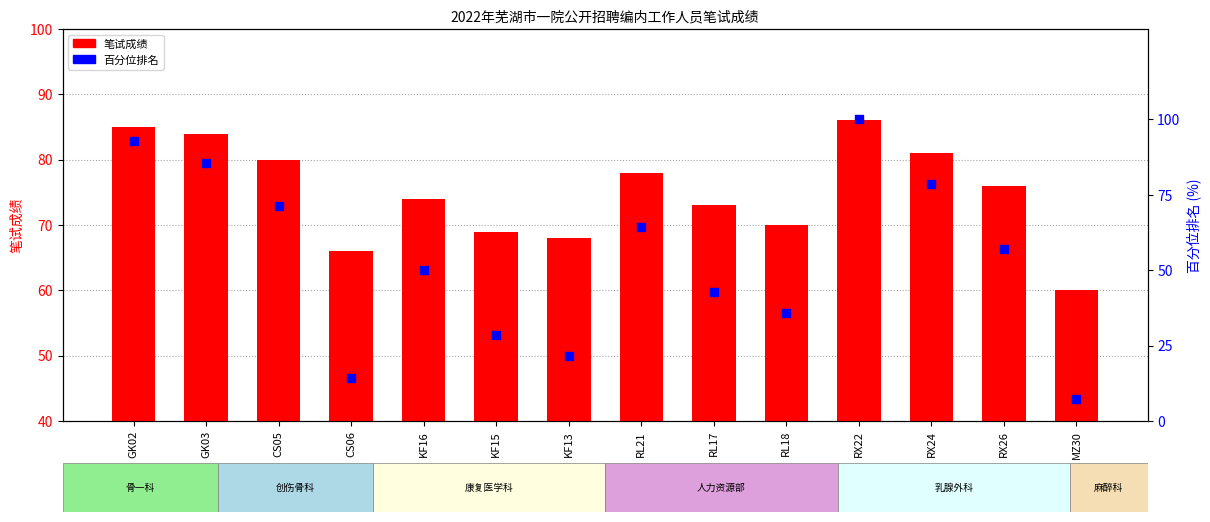

What is the total value across all series at RX26?

133.1